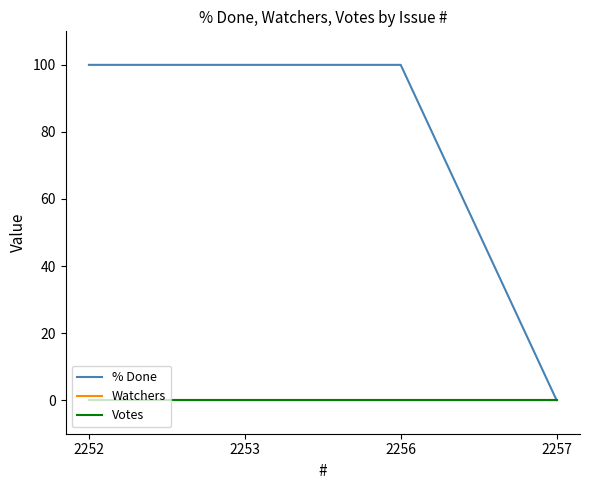

True or false: % Done has a value of 100 at 2252.

True